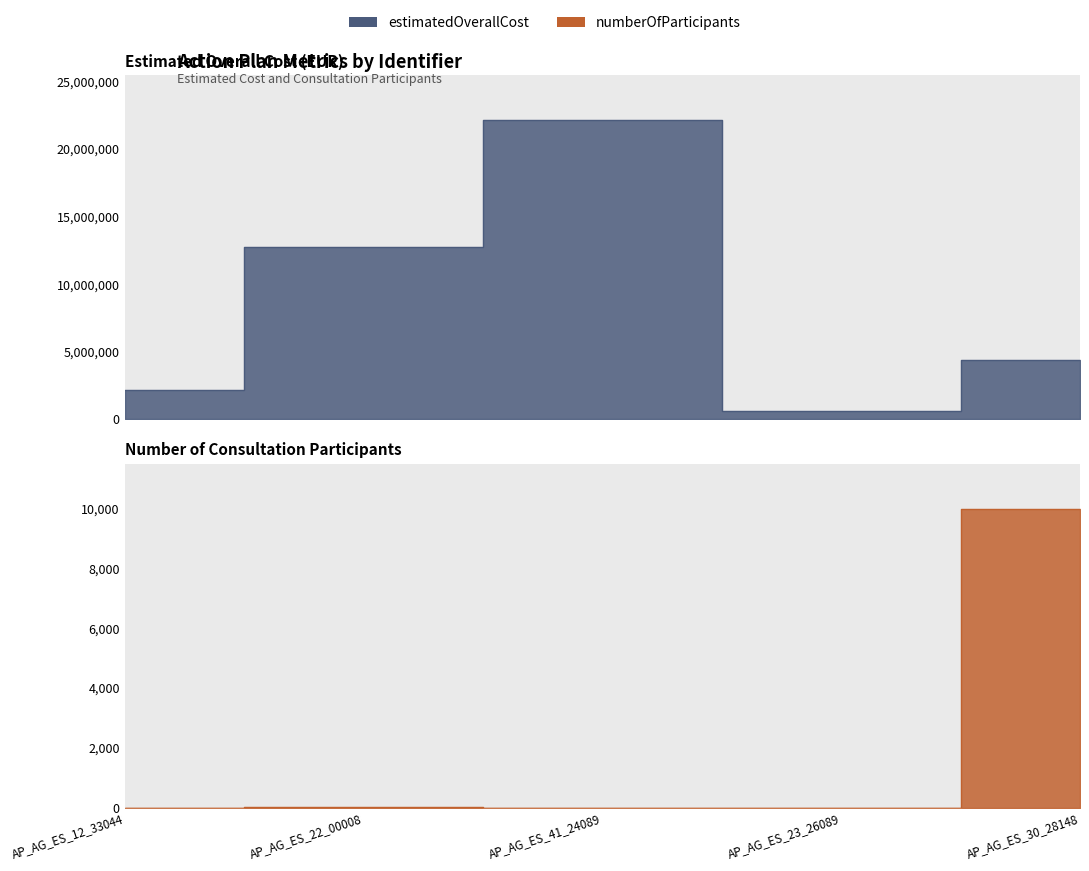

At which category does estimatedOverallCost reach its first local peak?

AP_AG_ES_41_24089